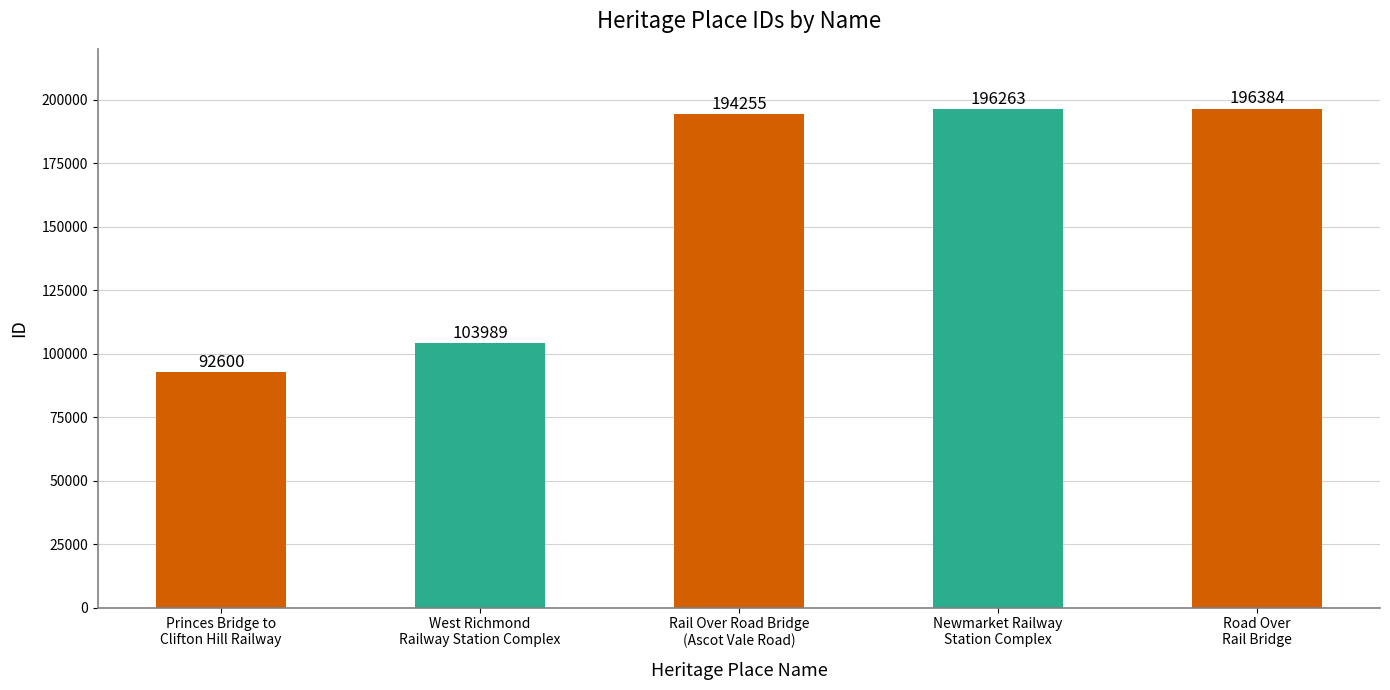

Reading left to right, transcribe all the data shown in this chart.

92600	103989	194255	196263	196384